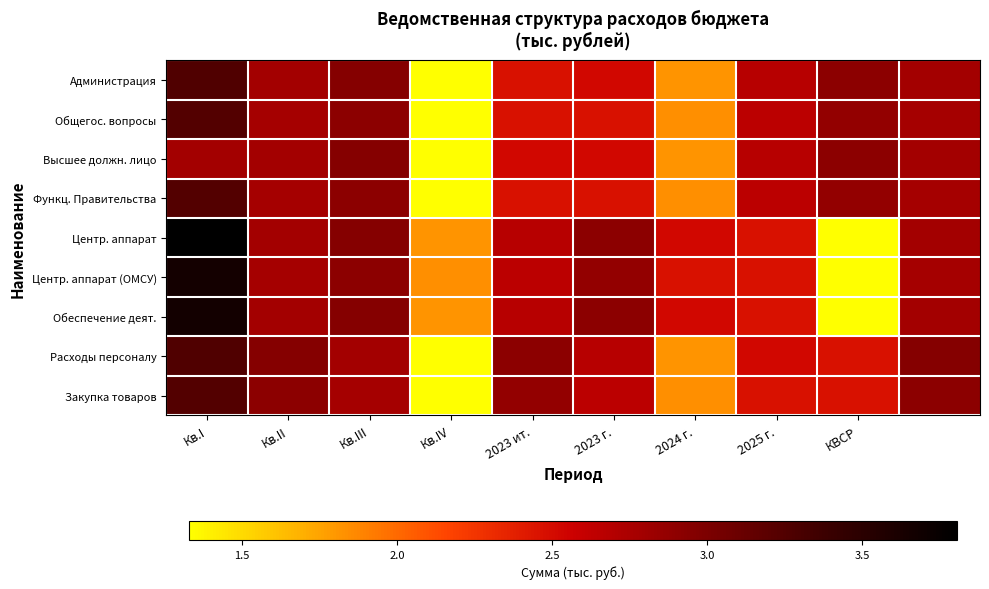

Which series has the largest range (max minus min)?

Центр. аппарат